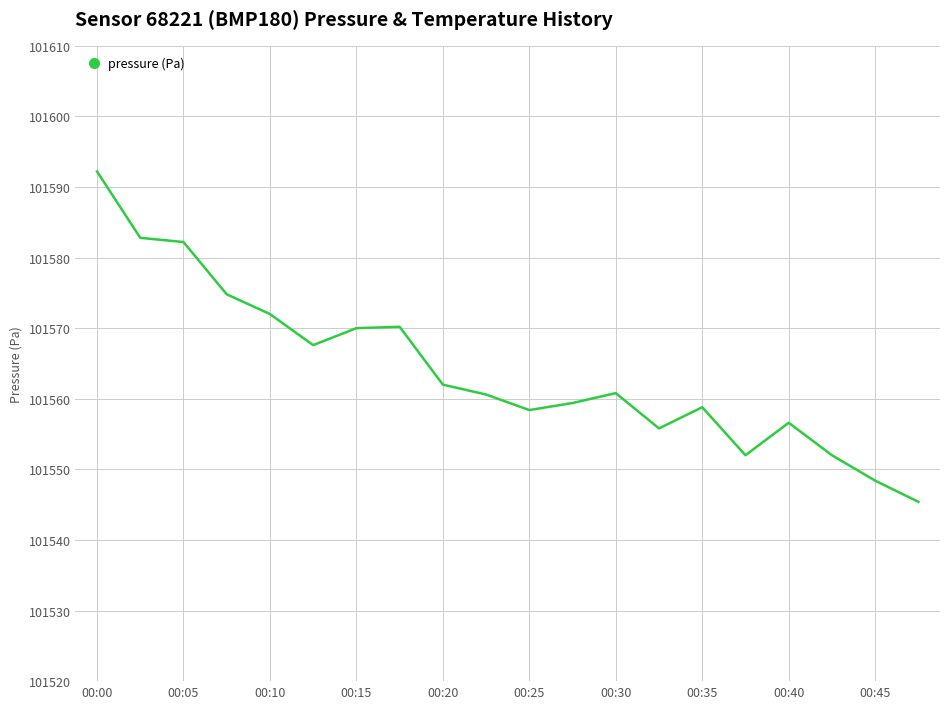

What is the minimum value shown in the chart?

101545.4